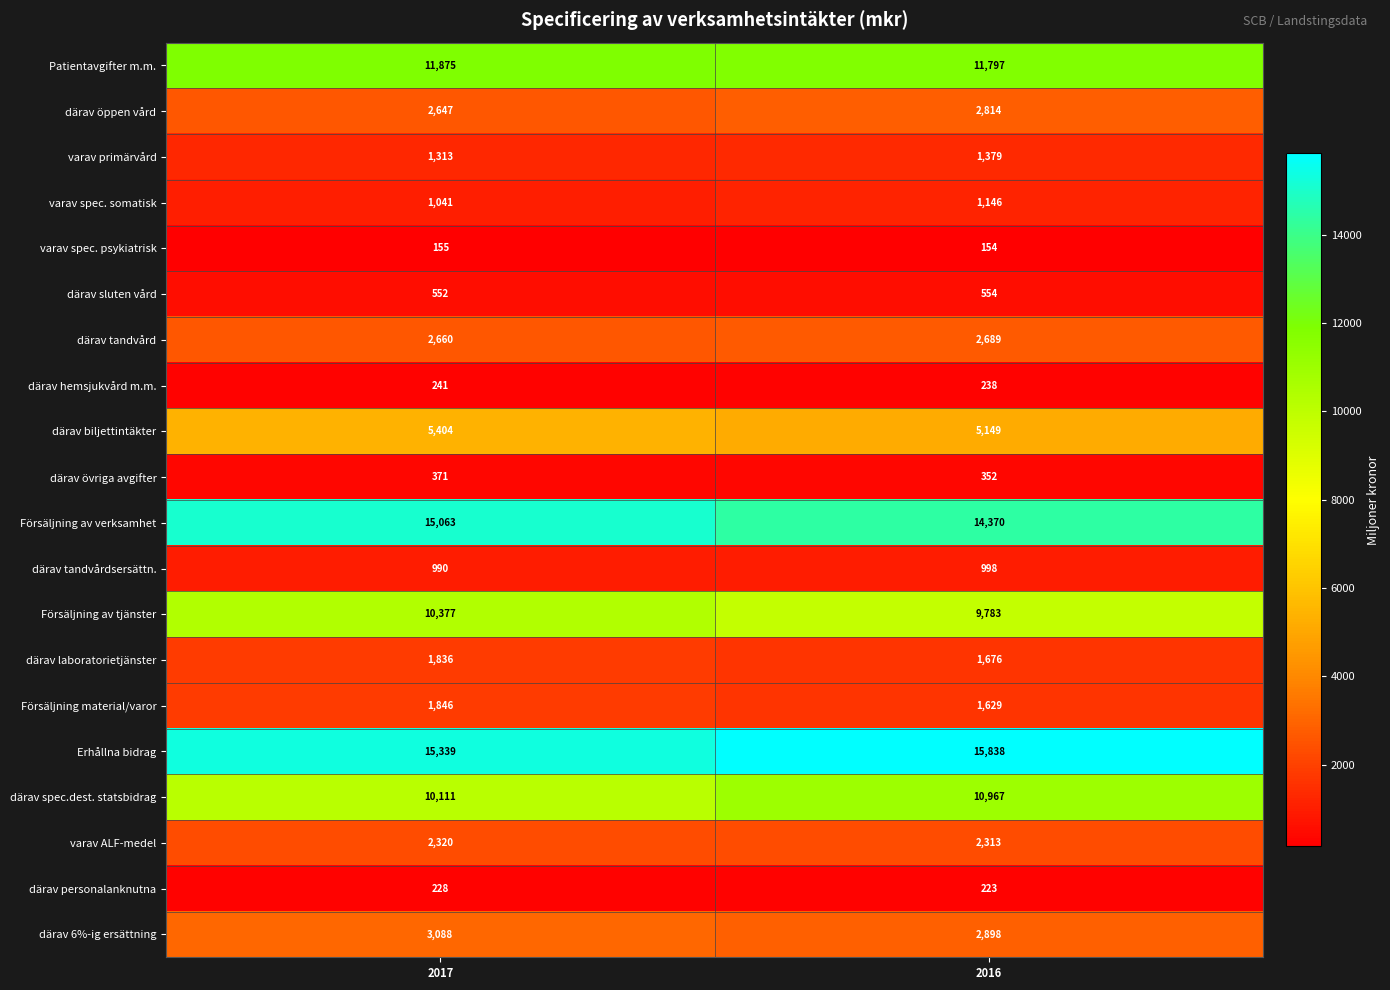

What is the highest value of the Försäljning material/varor series?

1846